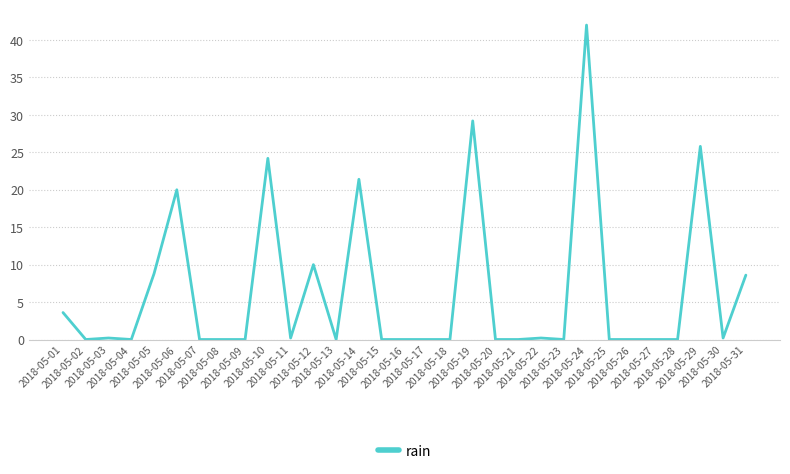

What is the greatest value displayed?

42.0